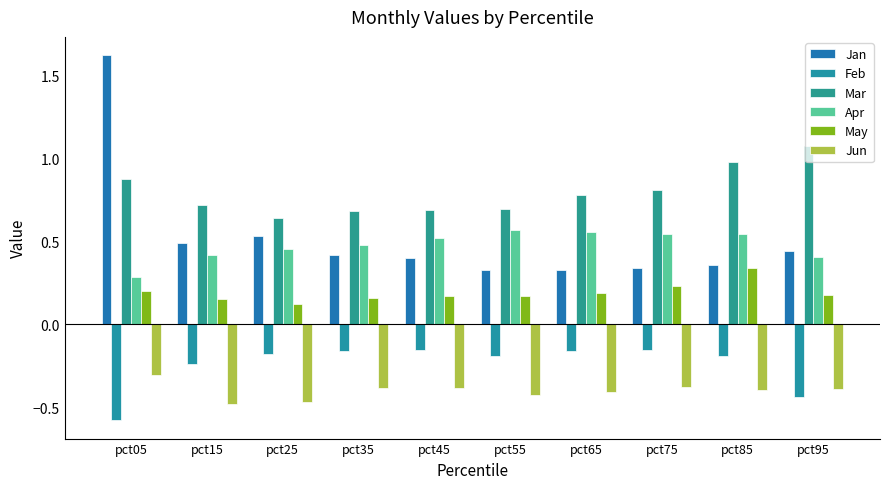

What are all the series names shown in the legend?

Jan, Feb, Mar, Apr, May, Jun